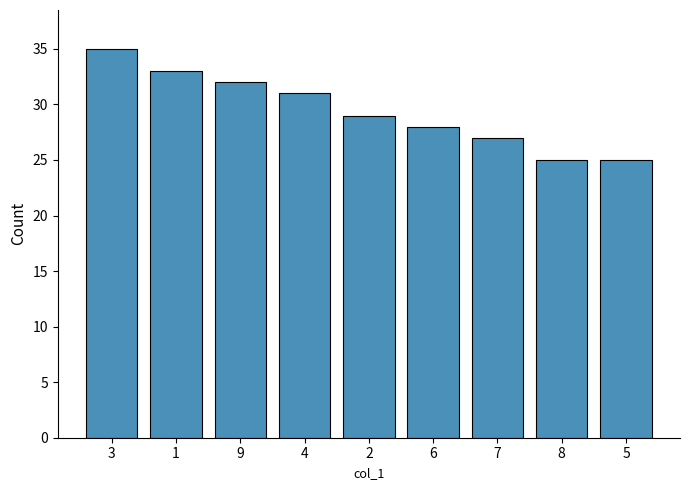

True or false: the data shows 28 at 6.

True